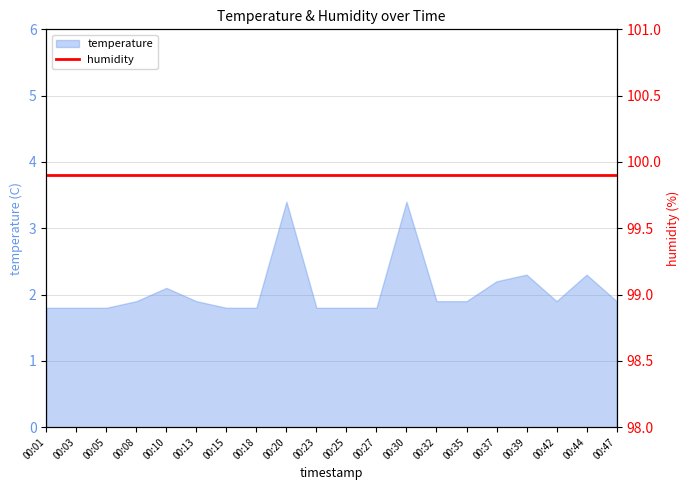

Where is the first local maximum?

00:10